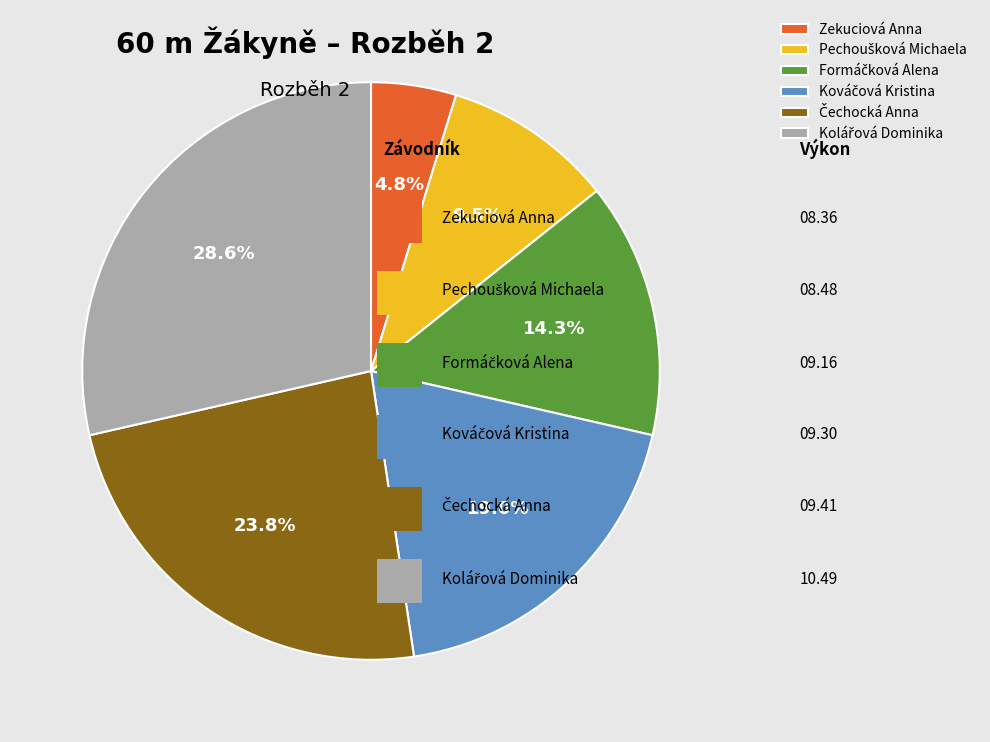

Which slice is the smallest?

Zekuciová Anna